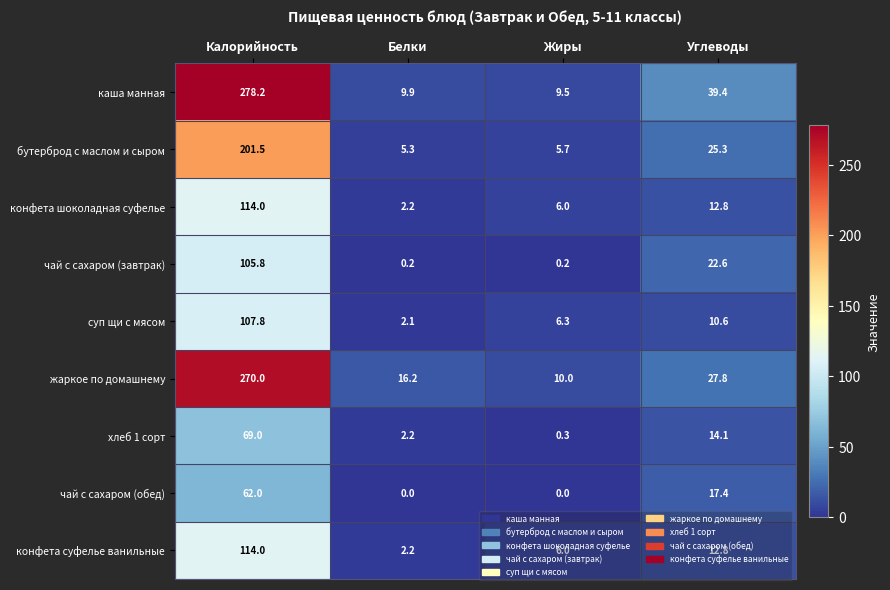

Which series changed the most between Калорийность and Углеводы?

жаркое по домашнему